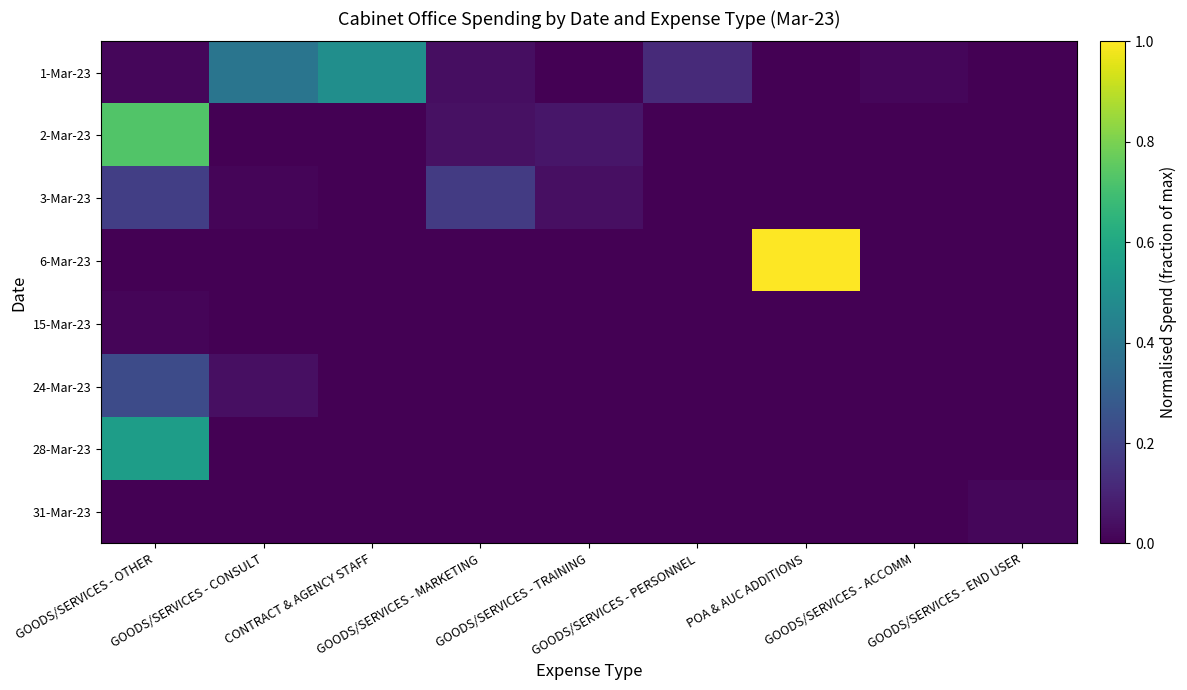

Which series has the largest total across all categories?

1-Mar-23